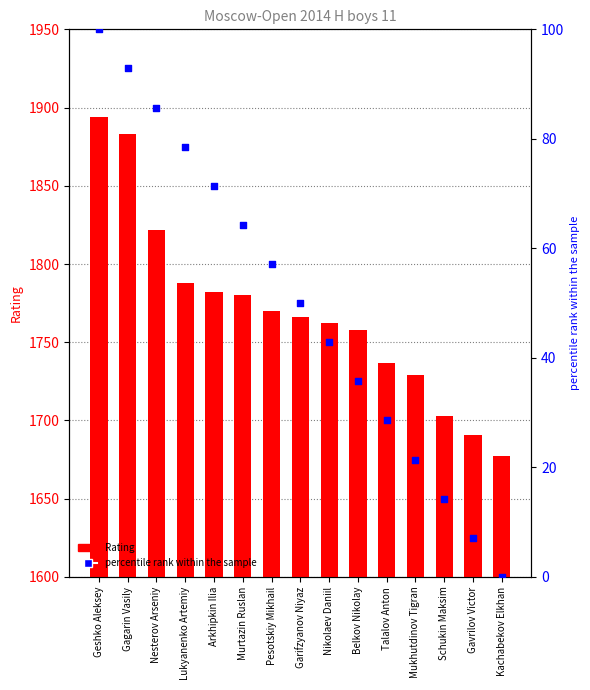

What is the total value across all series at Belkov Nikolay?

1793.7